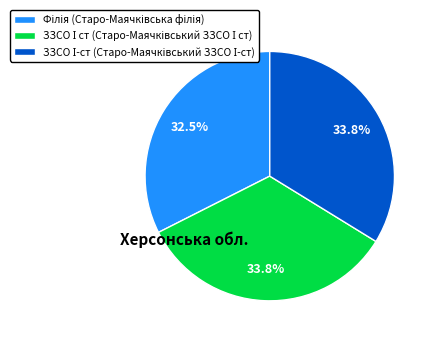

To the nearest percent, what is the difference between the largest and smallest slice percentages?

1%